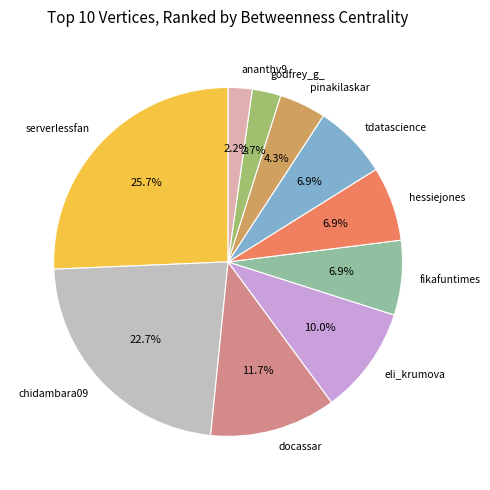

How many segments does this pie chart have?

10